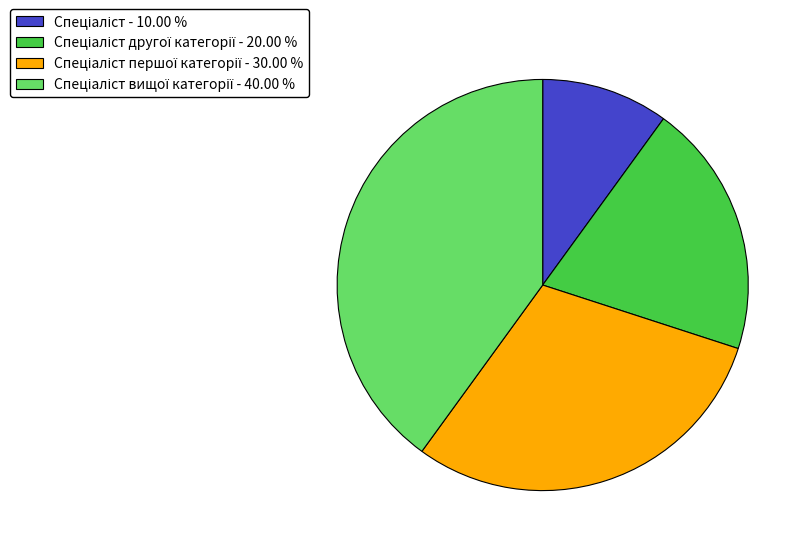

Count the number of slices in the pie.

4